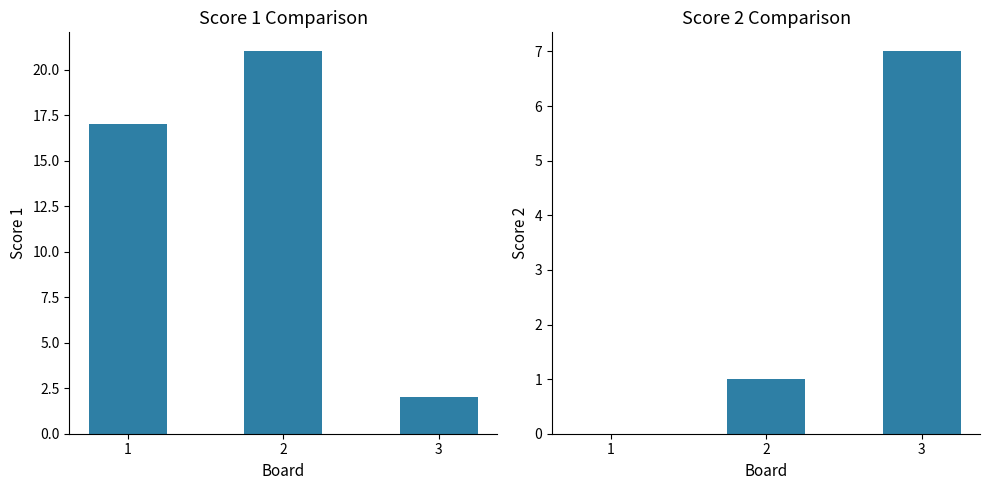

Reading left to right, transcribe all the data shown in this chart.

Score 1: 1=17	2=21	3=2
Score 2: 1=0	2=1	3=7